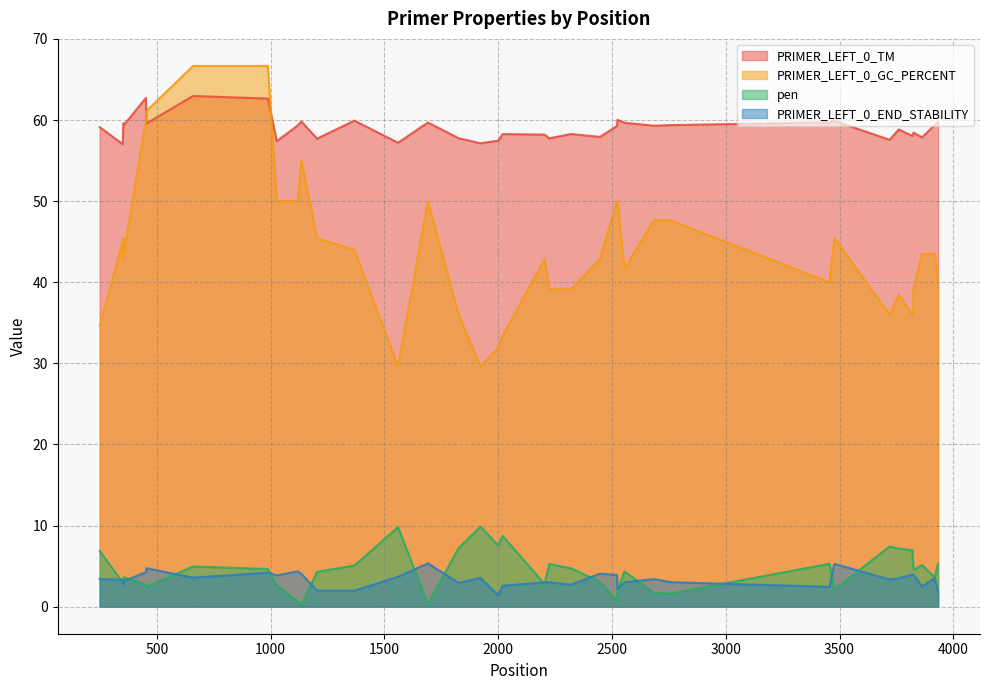

In PRIMER_LEFT_0_GC_PERCENT, how many points are lower than both neighbors (excluding endpoints)?

7